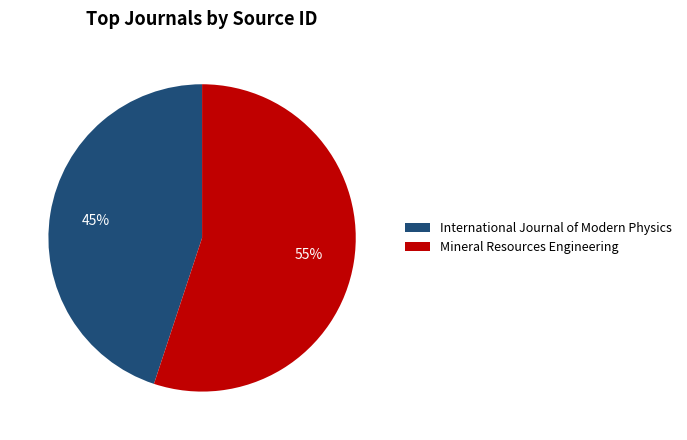

What percentage is the Mineral Resources Engineering slice, to the nearest percent?

55%